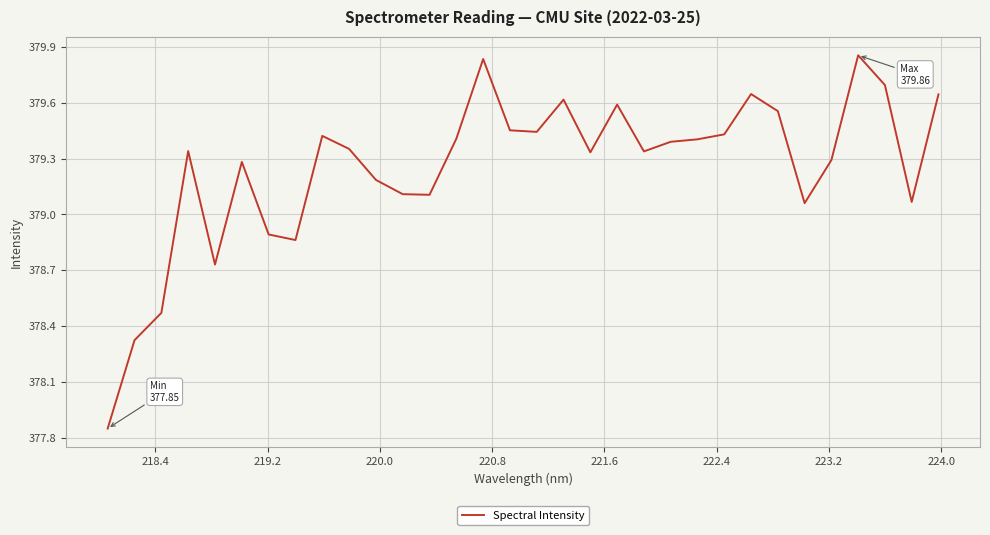

What is the difference between the maximum and minimum values?

2.0